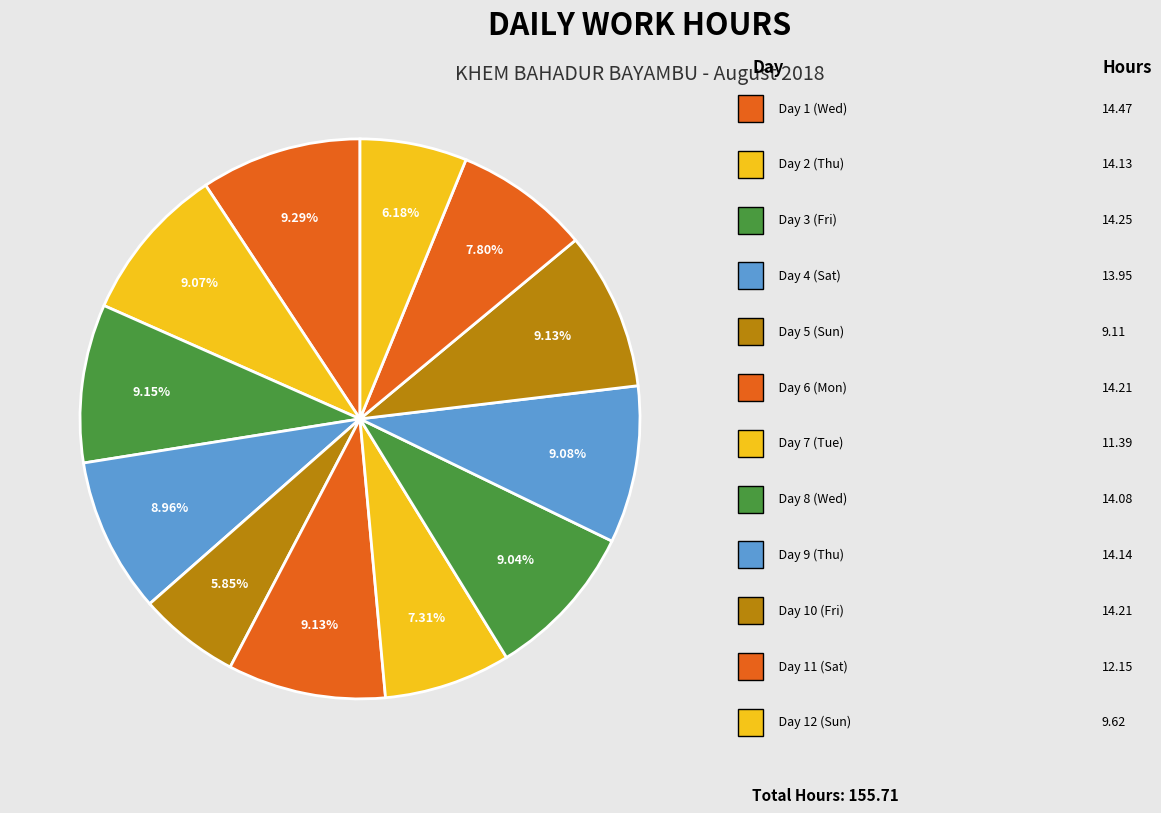

How many segments does this pie chart have?

12